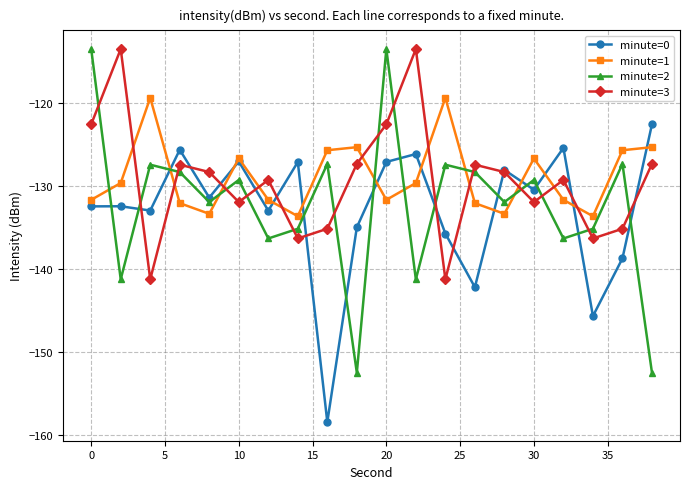

What is the sum of all minute=3 values?

-2585.5